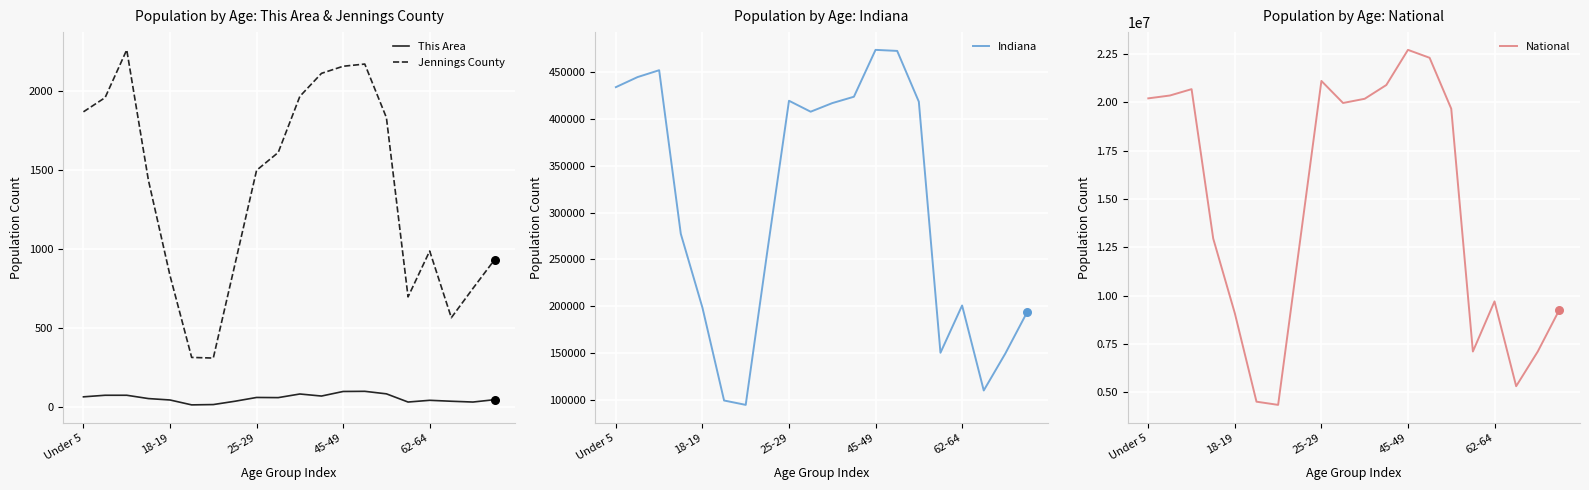

Which series reaches the maximum Y coordinate?

National